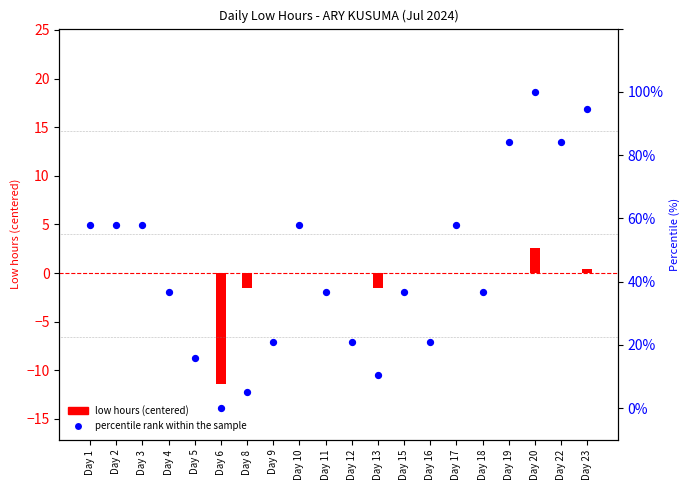

Which series reaches the minimum Y coordinate?

low hours (centered)